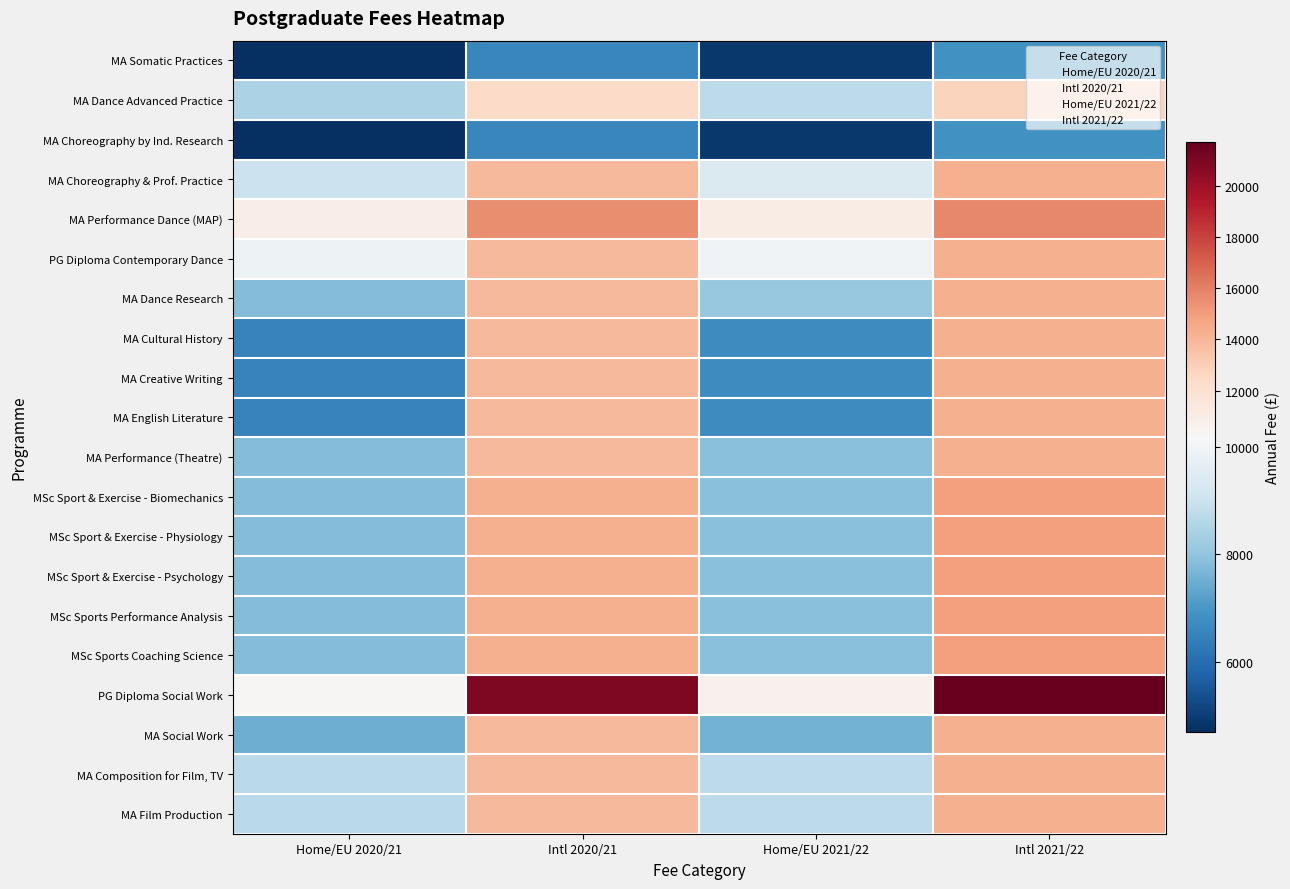

Between Home/EU 2020/21 and Home/EU 2021/22, which series saw the biggest shift?

MA Choreography & Prof. Practice